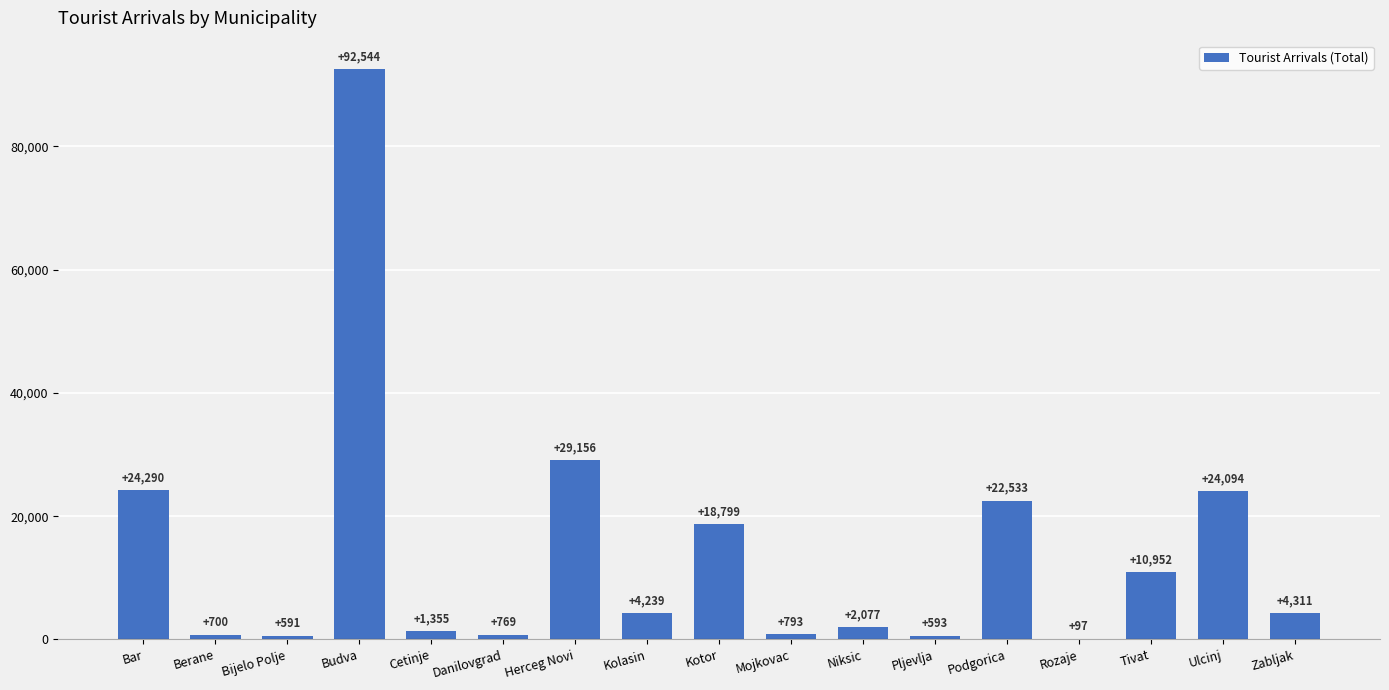

Reading left to right, transcribe all the data shown in this chart.

24290	700	591	92544	1355	769	29156	4239	18799	793	2077	593	22533	97	10952	24094	4311